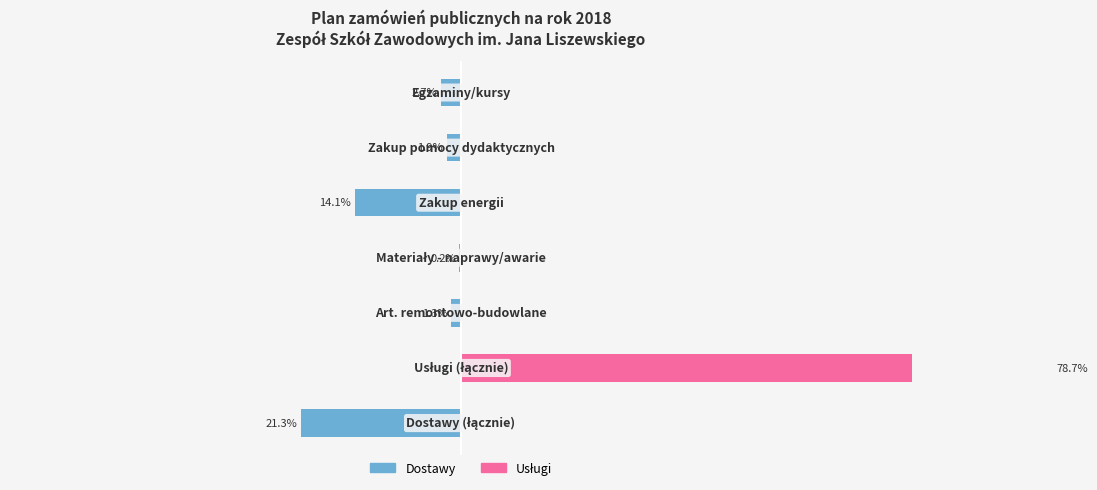

What is the average value of the Dostawy series?

-5.9